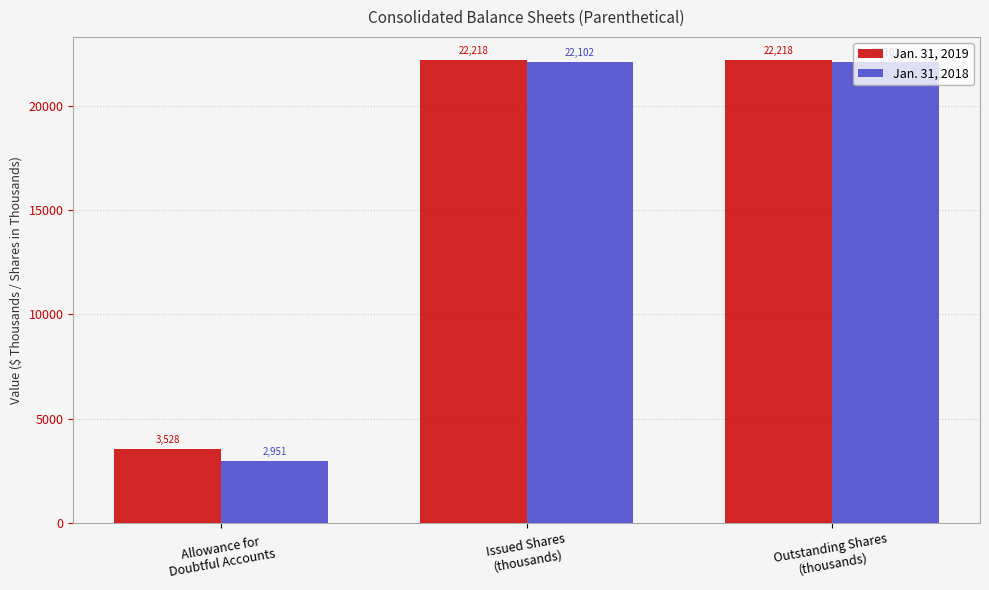

Reading left to right, list all the values displayed in this chart.

Jan. 31, 2019: Allowance for
Doubtful Accounts=3528	Issued Shares
(thousands)=22218	Outstanding Shares
(thousands)=22218
Jan. 31, 2018: Allowance for
Doubtful Accounts=2951	Issued Shares
(thousands)=22102	Outstanding Shares
(thousands)=22102